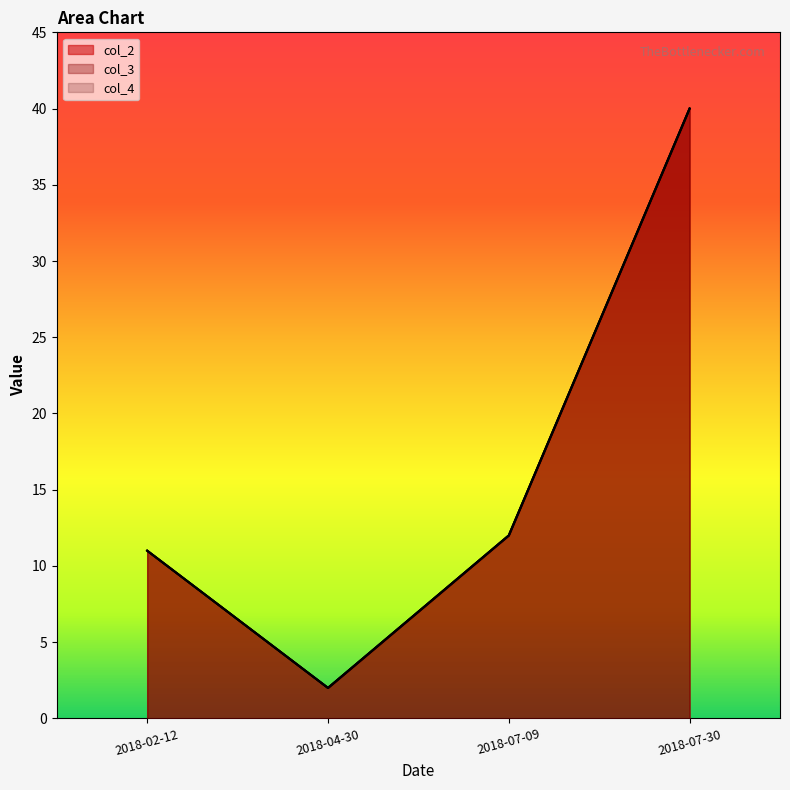

What is the label of the 1st point from the left?

2018-02-12